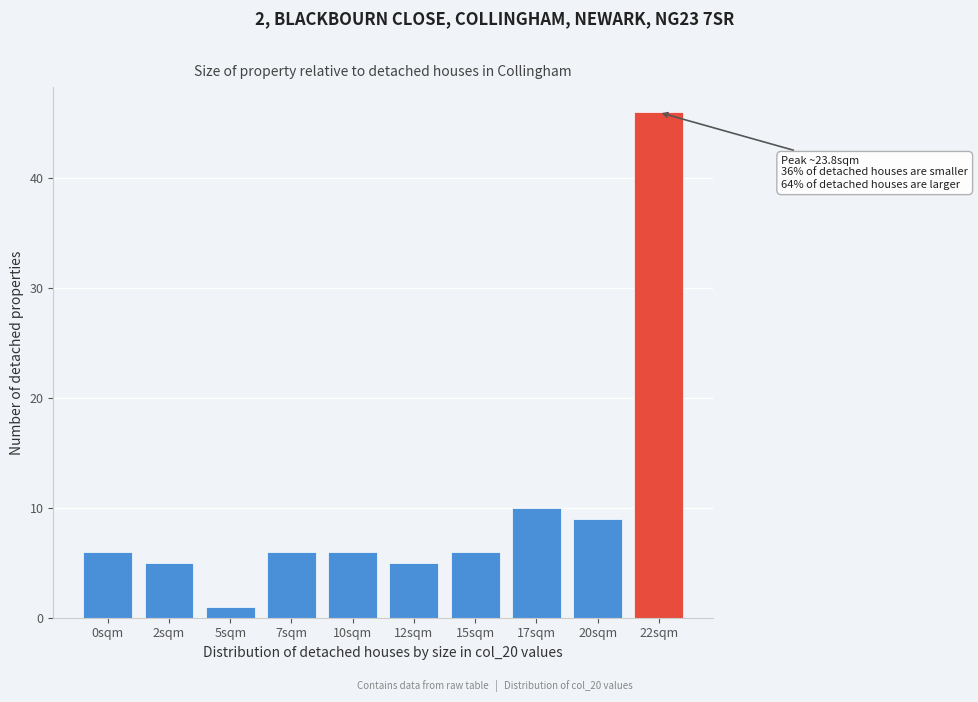

Reading left to right, transcribe all the data shown in this chart.

6	5	1	6	6	5	6	10	9	46